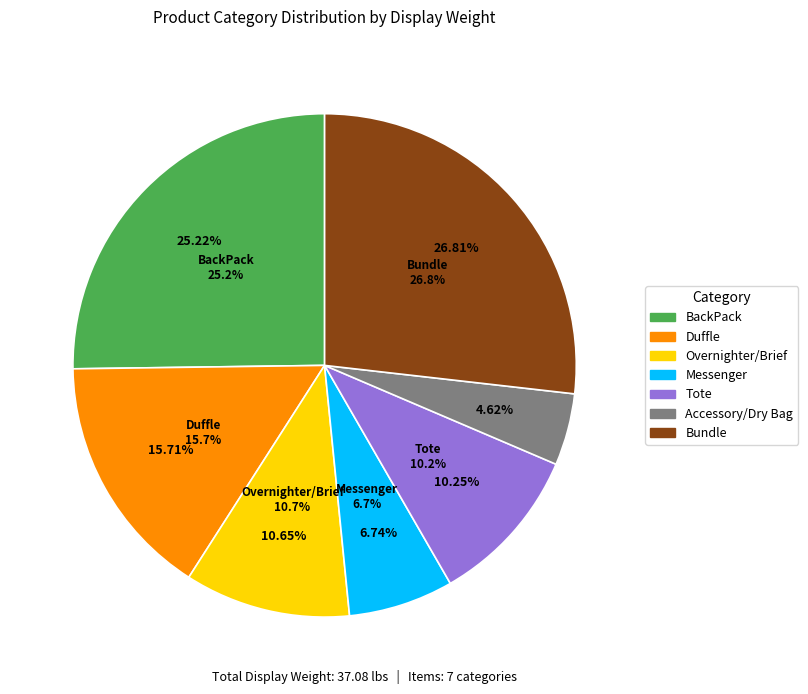

Count the number of slices in the pie.

7